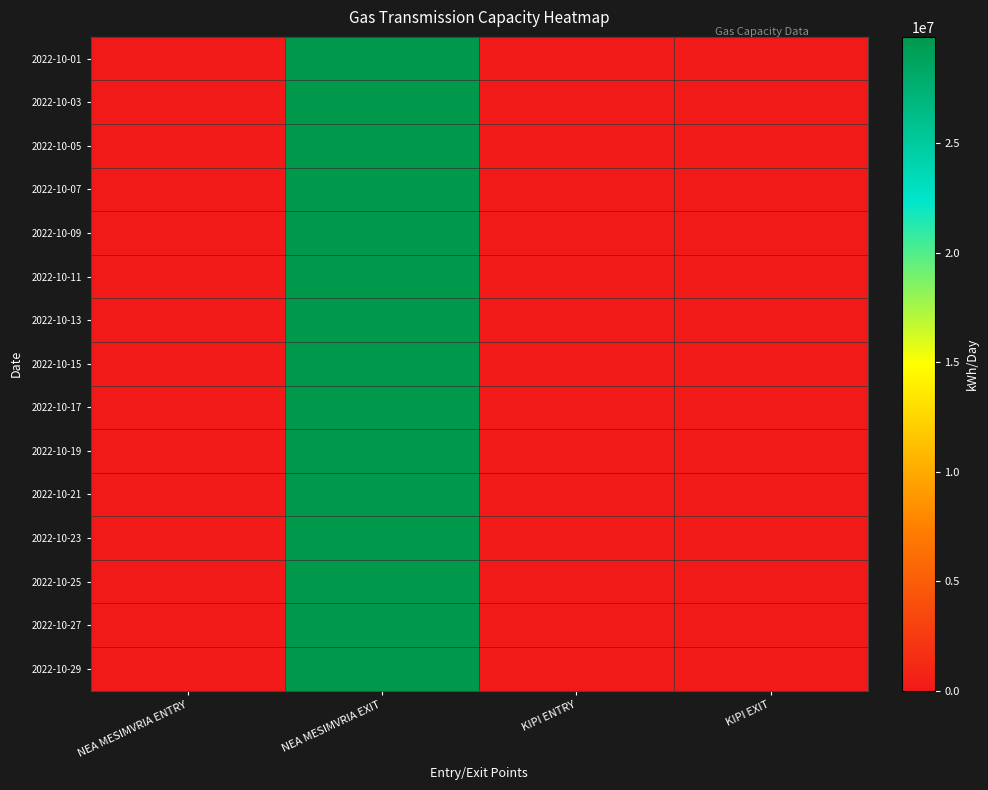

Reading left to right, extract all data points from this chart.

2022-10-01: NEA MESIMVRIA ENTRY=0	NEA MESIMVRIA EXIT=29856000	KIPI ENTRY=0	KIPI EXIT=0
2022-10-03: NEA MESIMVRIA ENTRY=0	NEA MESIMVRIA EXIT=29856000	KIPI ENTRY=0	KIPI EXIT=0
2022-10-05: NEA MESIMVRIA ENTRY=0	NEA MESIMVRIA EXIT=29856000	KIPI ENTRY=0	KIPI EXIT=0
2022-10-07: NEA MESIMVRIA ENTRY=0	NEA MESIMVRIA EXIT=29856000	KIPI ENTRY=0	KIPI EXIT=0
2022-10-09: NEA MESIMVRIA ENTRY=0	NEA MESIMVRIA EXIT=29856000	KIPI ENTRY=0	KIPI EXIT=0
2022-10-11: NEA MESIMVRIA ENTRY=0	NEA MESIMVRIA EXIT=29856000	KIPI ENTRY=0	KIPI EXIT=0
2022-10-13: NEA MESIMVRIA ENTRY=0	NEA MESIMVRIA EXIT=29856000	KIPI ENTRY=0	KIPI EXIT=0
2022-10-15: NEA MESIMVRIA ENTRY=0	NEA MESIMVRIA EXIT=29856000	KIPI ENTRY=0	KIPI EXIT=0
2022-10-17: NEA MESIMVRIA ENTRY=0	NEA MESIMVRIA EXIT=29856000	KIPI ENTRY=0	KIPI EXIT=0
2022-10-19: NEA MESIMVRIA ENTRY=0	NEA MESIMVRIA EXIT=29856000	KIPI ENTRY=0	KIPI EXIT=0
2022-10-21: NEA MESIMVRIA ENTRY=0	NEA MESIMVRIA EXIT=29856000	KIPI ENTRY=0	KIPI EXIT=0
2022-10-23: NEA MESIMVRIA ENTRY=0	NEA MESIMVRIA EXIT=29856000	KIPI ENTRY=0	KIPI EXIT=0
2022-10-25: NEA MESIMVRIA ENTRY=0	NEA MESIMVRIA EXIT=29856000	KIPI ENTRY=0	KIPI EXIT=0
2022-10-27: NEA MESIMVRIA ENTRY=0	NEA MESIMVRIA EXIT=29856000	KIPI ENTRY=0	KIPI EXIT=0
2022-10-29: NEA MESIMVRIA ENTRY=0	NEA MESIMVRIA EXIT=29856000	KIPI ENTRY=0	KIPI EXIT=0